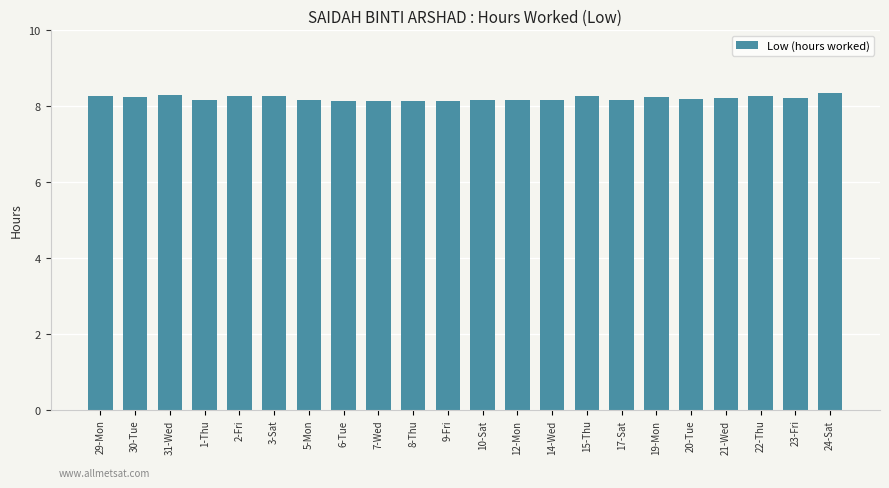

Are the bars grouped side by side (vs. stacked)?

No